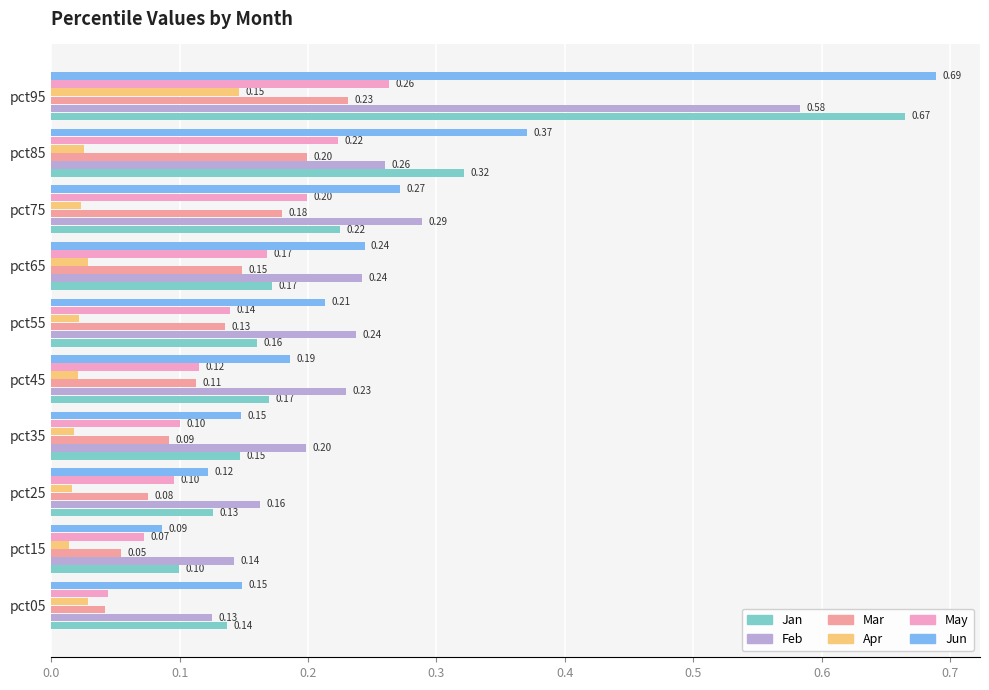

At which category is the sum across all series the highest?

pct95